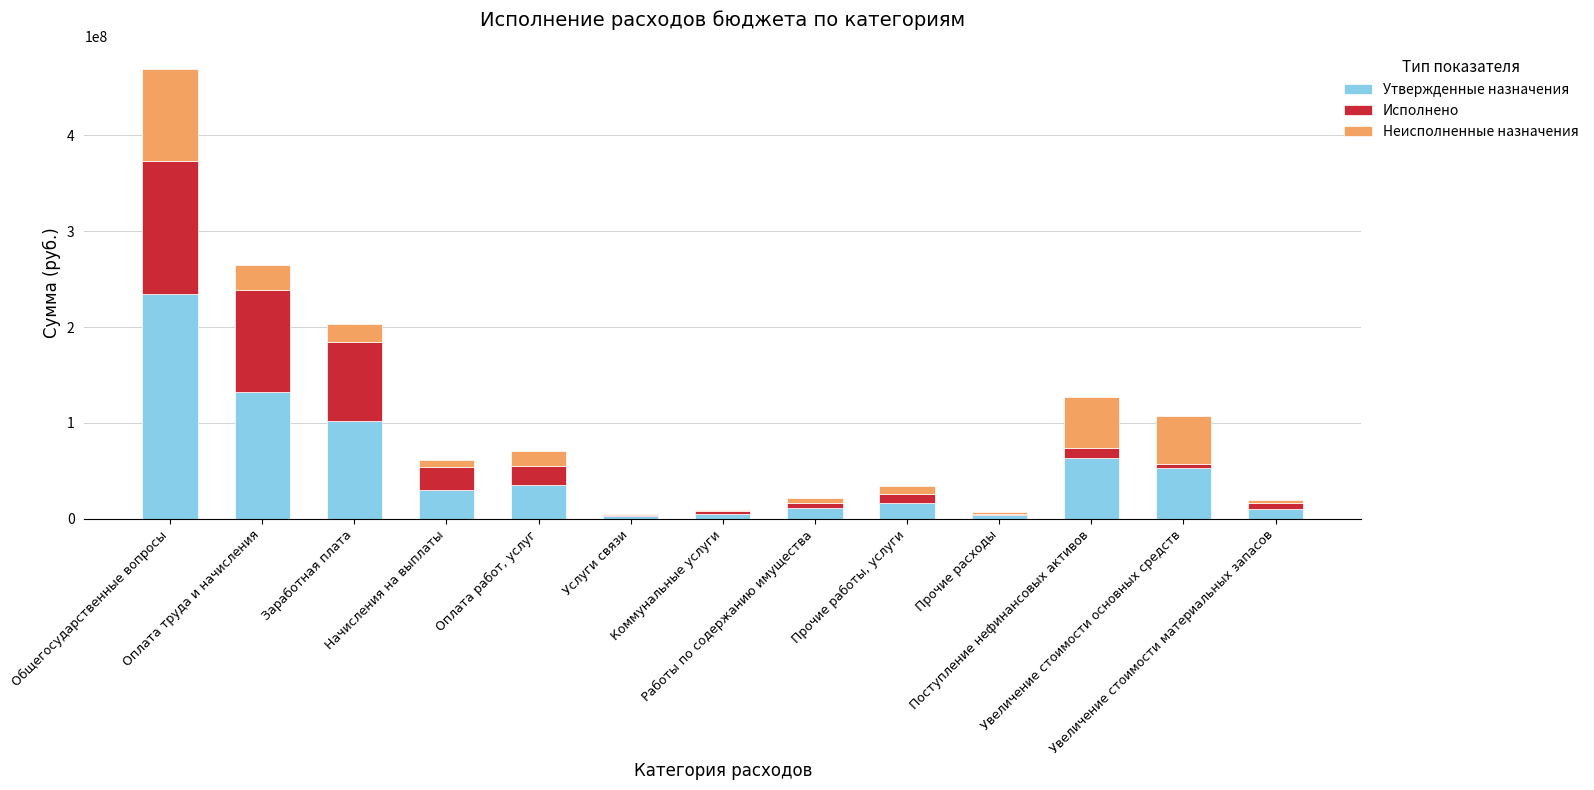

Does the chart contain stacked bars?

Yes